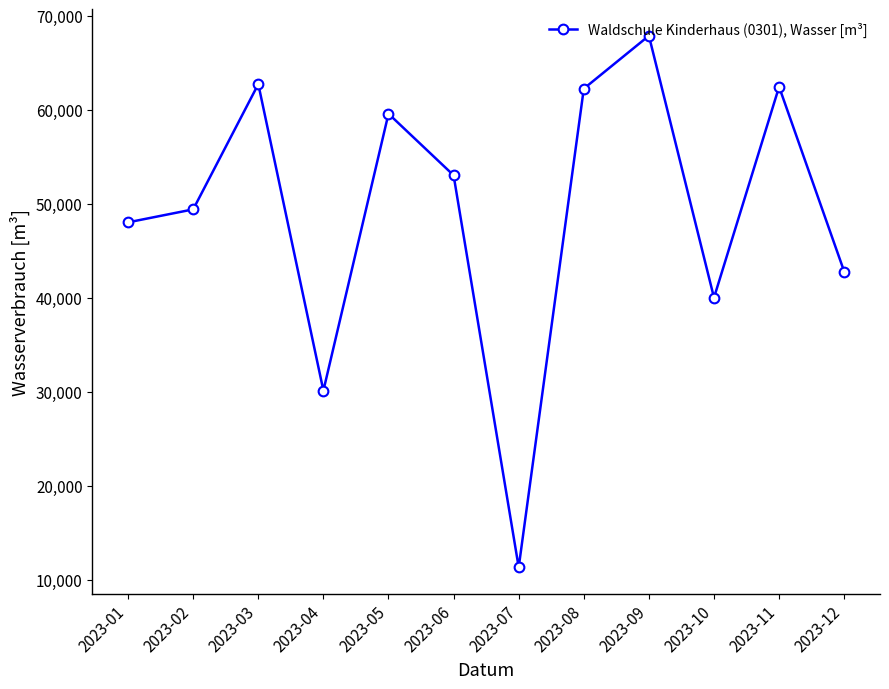

Which label corresponds to the smallest value in the chart?

2023-07